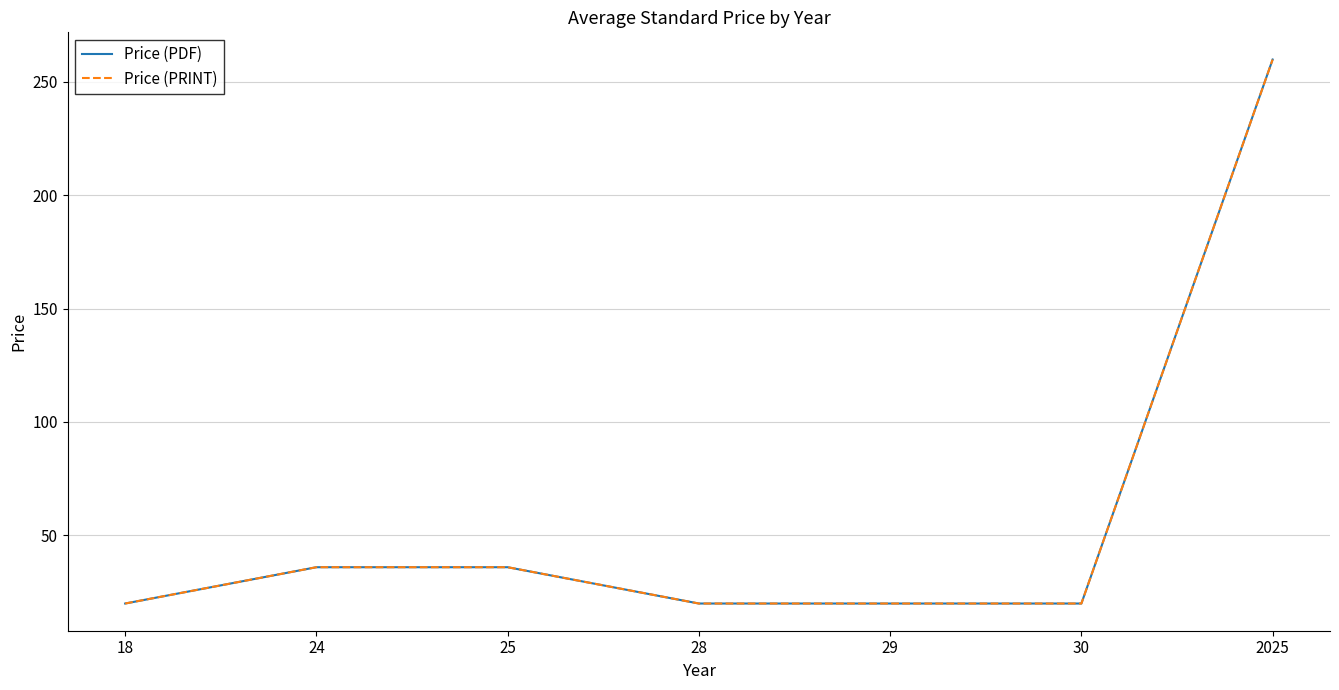

Does the chart display data point markers on the line(s)?

No